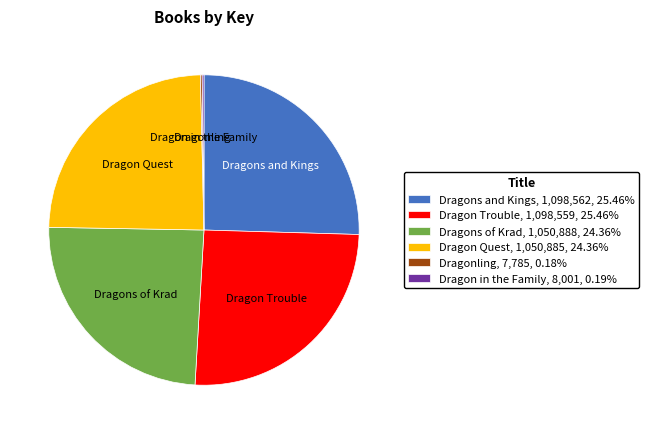

Does Dragon Trouble, 1,098,559, 25.46% represent more than half of the total?

No